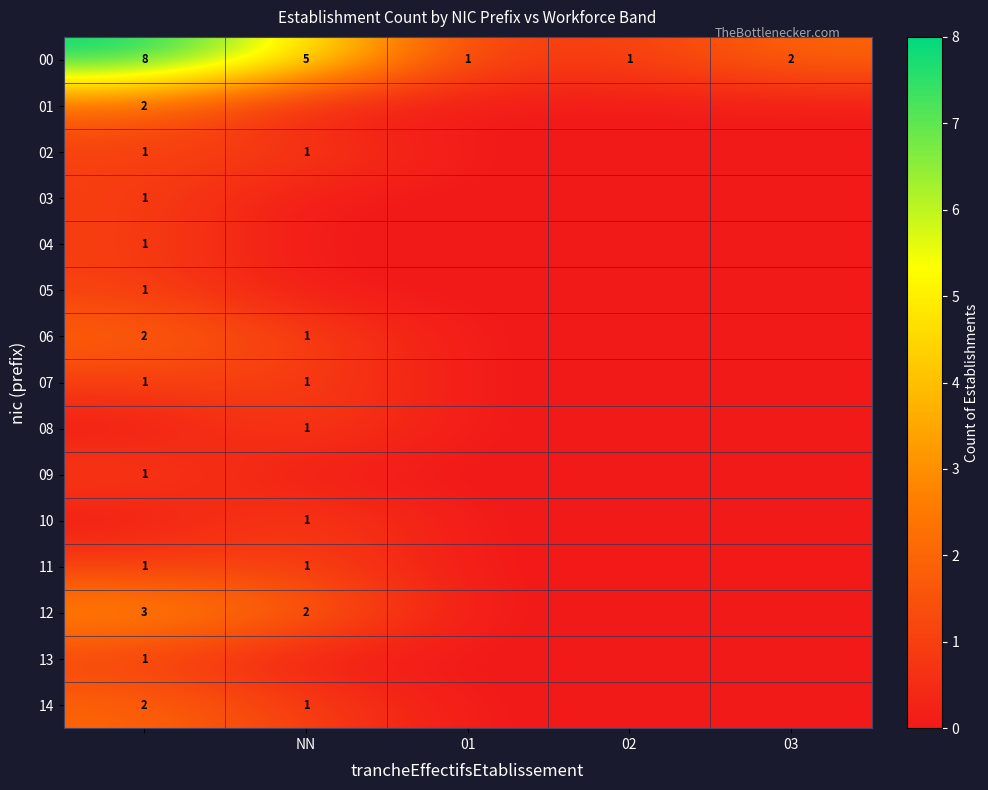

At how many categories does at least one series exceed 2?

2